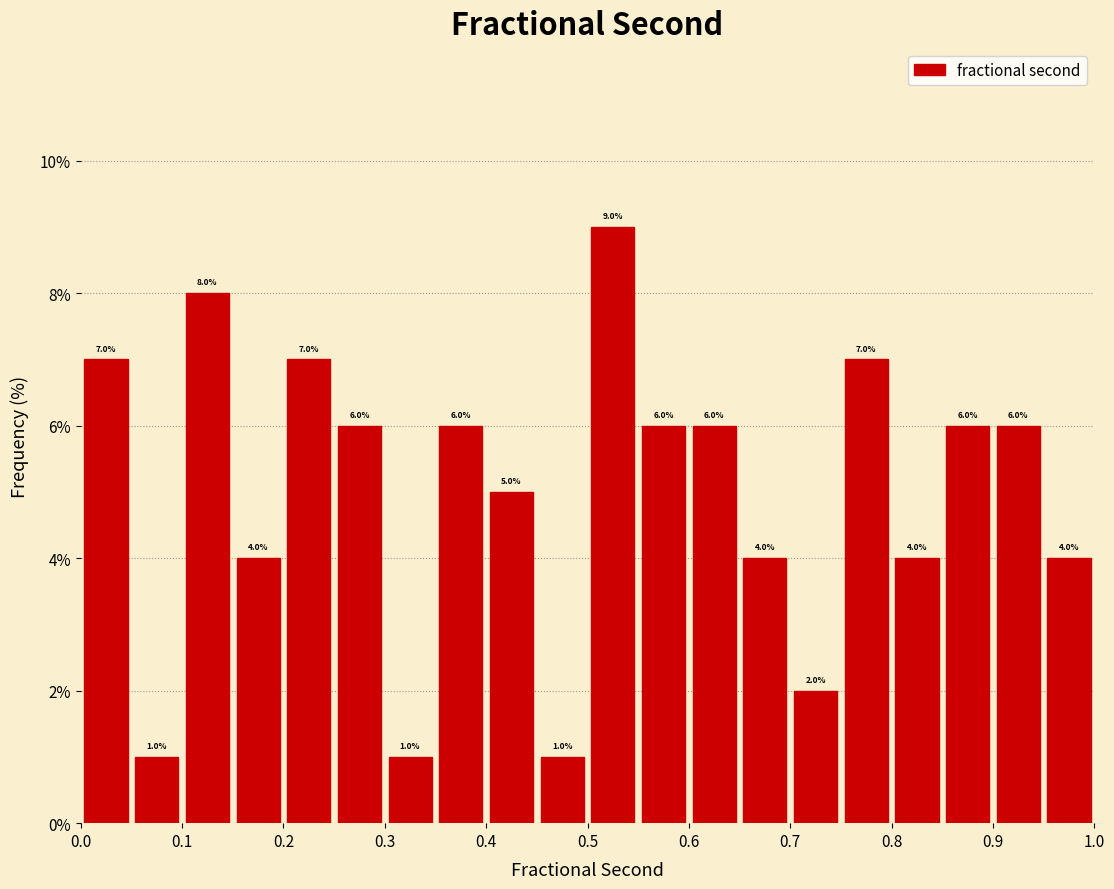

Reading left to right, list every bar in this chart as the range it spans on the x-axis followed by its height.

0.00 to 0.05: 7.0
0.05 to 0.10: 1.0
0.10 to 0.15: 8.0
0.15 to 0.20: 4.0
0.20 to 0.25: 7.0
0.25 to 0.30: 6.0
0.30 to 0.35: 1.0
0.35 to 0.40: 6.0
0.40 to 0.45: 5.0
0.45 to 0.50: 1.0
0.50 to 0.55: 9.0
0.55 to 0.60: 6.0
0.60 to 0.65: 6.0
0.65 to 0.70: 4.0
0.70 to 0.75: 2.0
0.75 to 0.80: 7.0
0.80 to 0.85: 4.0
0.85 to 0.90: 6.0
0.90 to 0.95: 6.0
0.95 to 1.00: 4.0